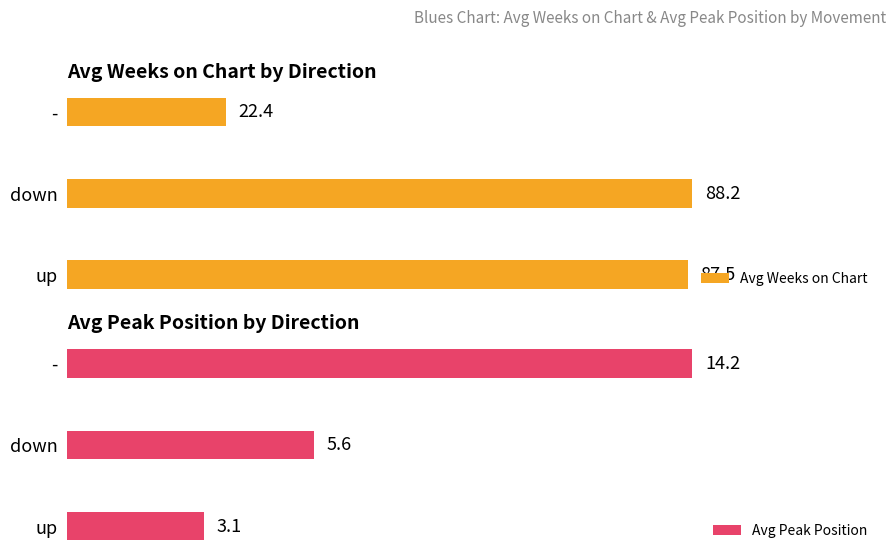

Which category has the highest value in the Avg Weeks on Chart series?

down